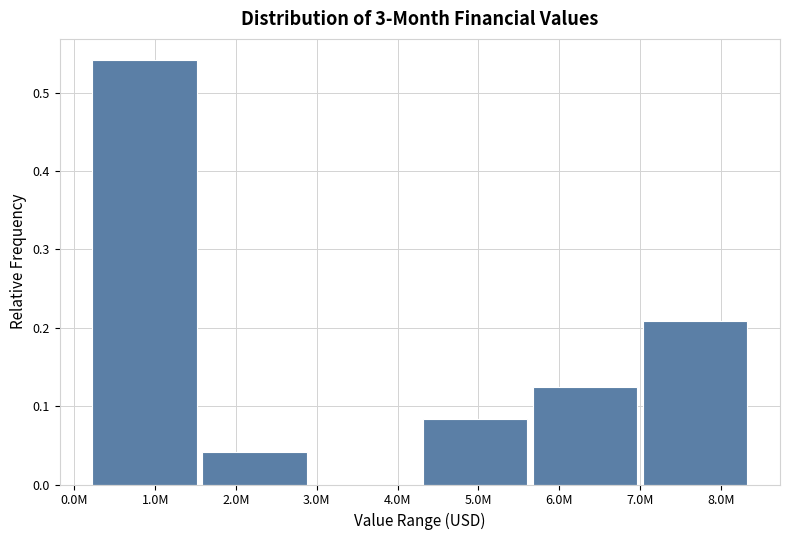

What is the change in value from 4.0M to 8.0M?

+0.2